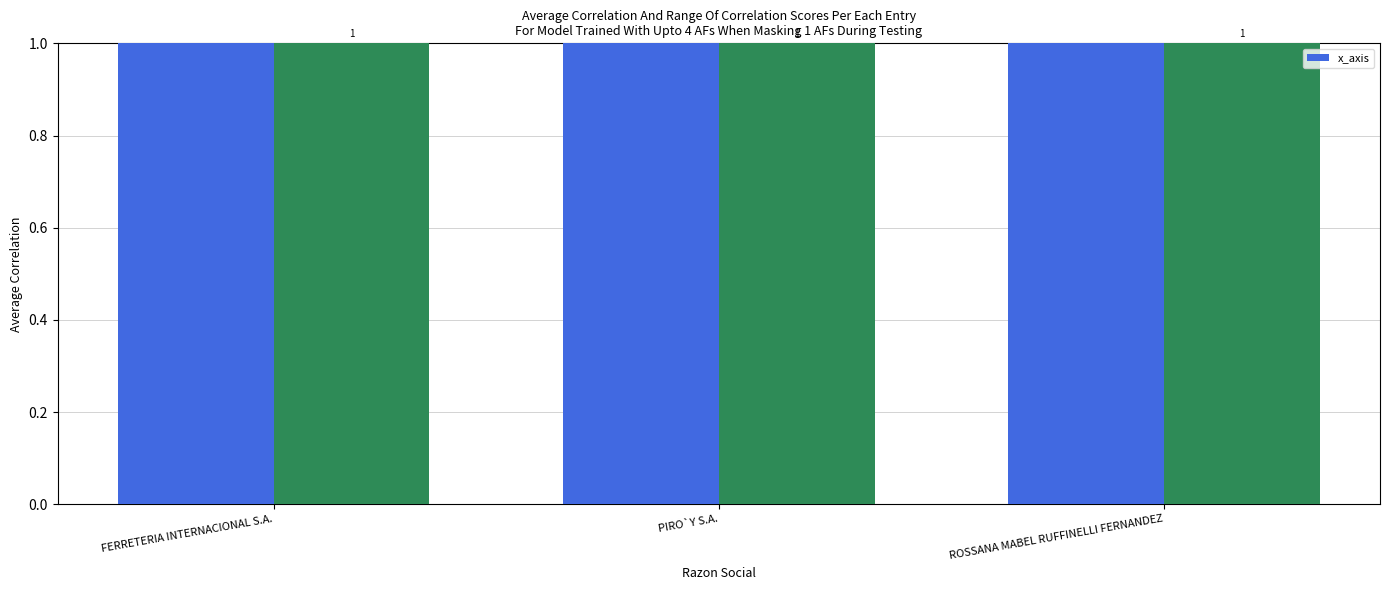

Count the number of categories in the chart.

3